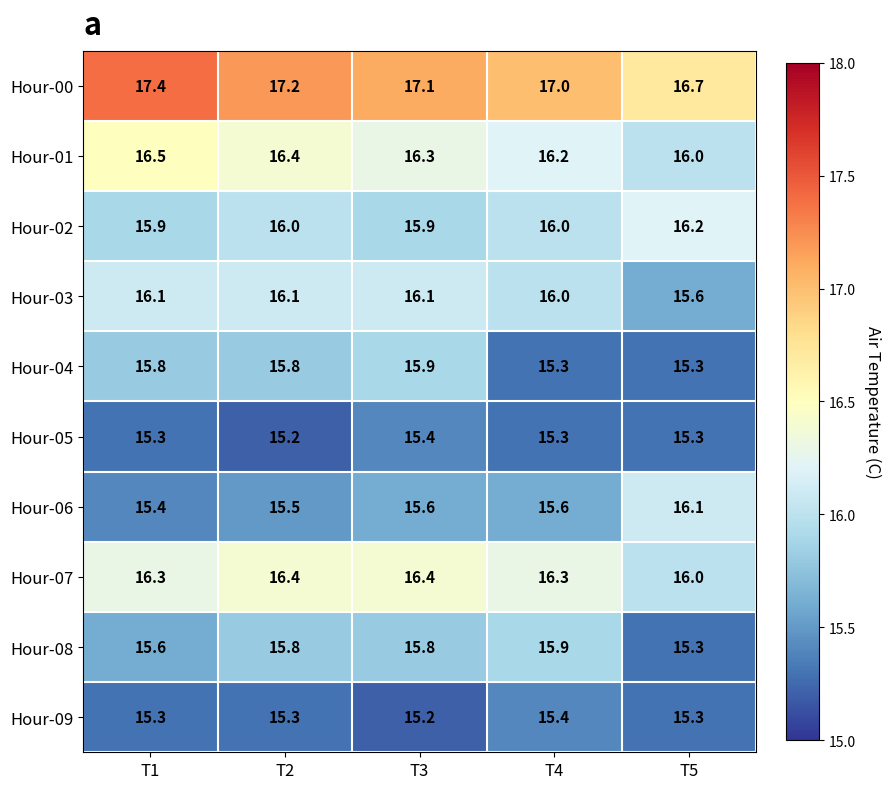

Count the number of data series in this chart.

10